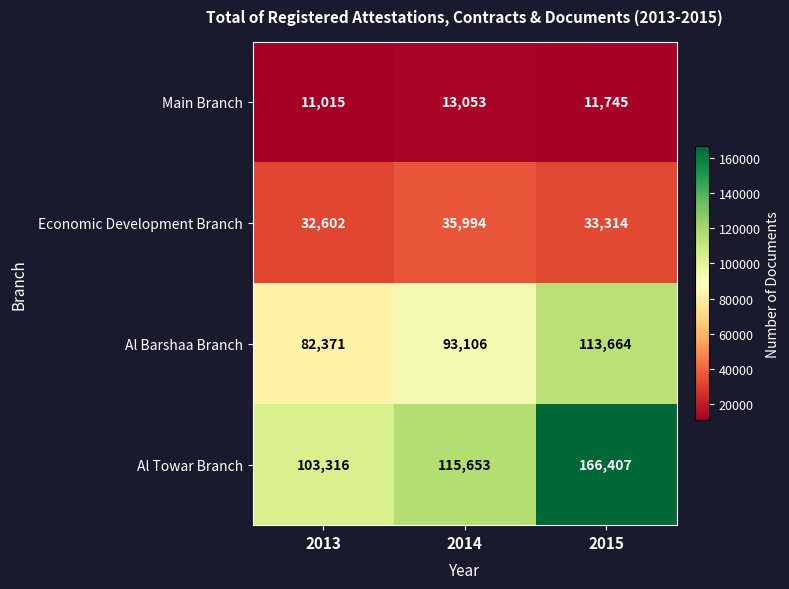

Rank the series by their maximum value, from lowest to highest.

Main Branch, Economic Development Branch, Al Barshaa Branch, Al Towar Branch